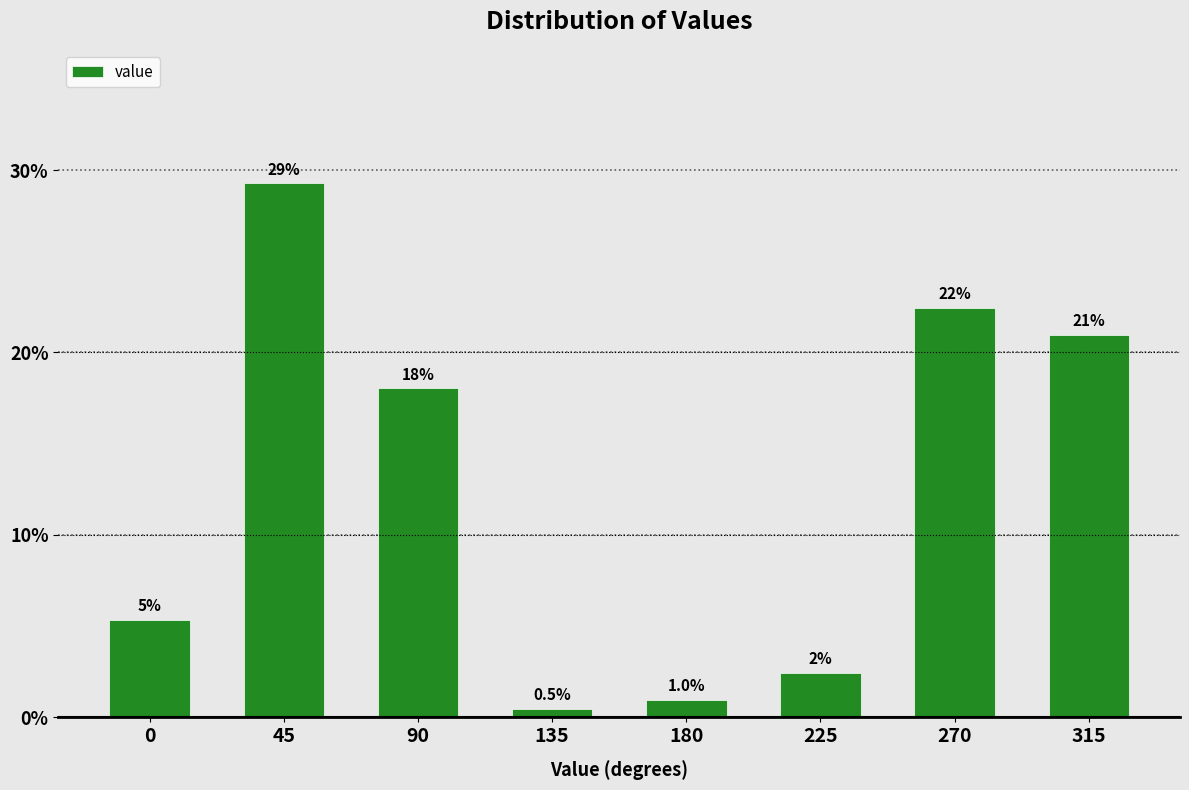

List the labels in order of value, largest first.

45, 270, 315, 90, 0, 225, 180, 135